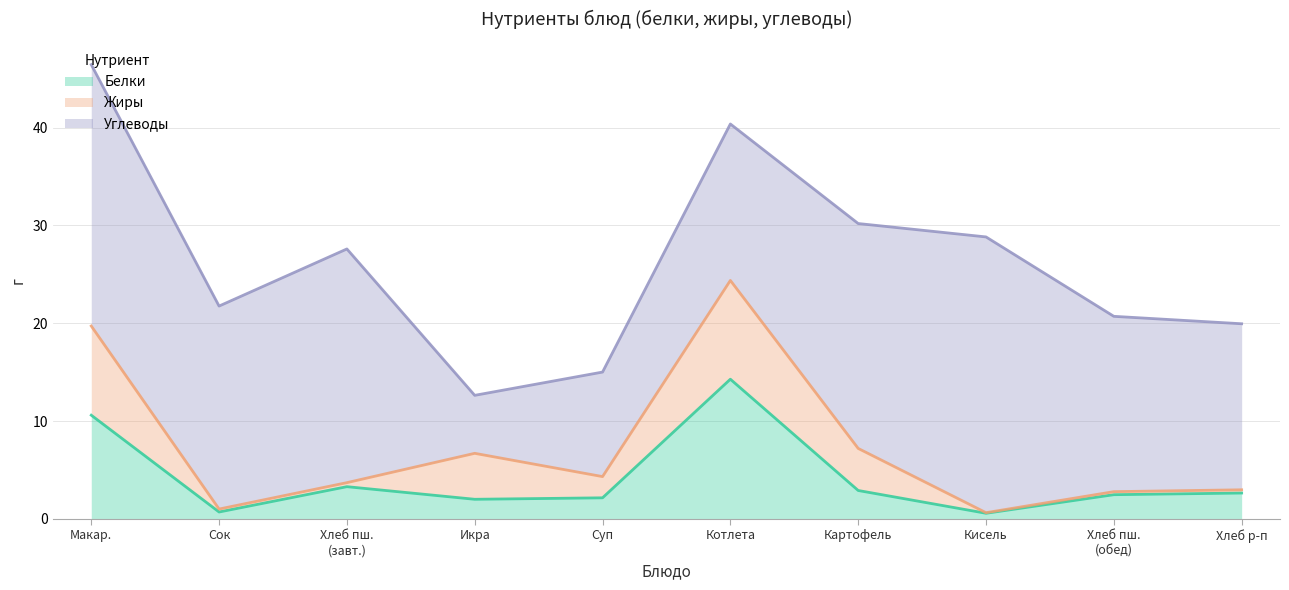

Reading right to left, extract all data points from this chart.

Белки: Хлеб ржано-пшеничный=2.6	Хлеб пшеничный (обед)=2.5	Кисель фруктовый=0.6	Картофель отварной=2.9	Котлета рыбная из минтая=14.3	Суп картофельный с пшеном=2.1	Икра кабачковая=2.0	Хлеб пшеничный (завтрак)=3.3	Сок фруктовый (яблочный)=0.7	Макаронные изделия отварные=10.6
Жиры: Хлеб ржано-пшеничный=0.3	Хлеб пшеничный (обед)=0.3	Кисель фруктовый=0.1	Картофель отварной=4.3	Котлета рыбная из минтая=10.1	Суп картофельный с пшеном=2.2	Икра кабачковая=4.7	Хлеб пшеничный (завтрак)=0.4	Сок фруктовый (яблочный)=0.3	Макаронные изделия отварные=9.1
Углеводы: Хлеб ржано-пшеничный=17.0	Хлеб пшеничный (обед)=17.9	Кисель фруктовый=28.2	Картофель отварной=23.0	Котлета рыбная из минтая=16.0	Суп картофельный с пшеном=10.7	Икра кабачковая=5.9	Хлеб пшеничный (завтрак)=23.9	Сок фруктовый (яблочный)=20.8	Макаронные изделия отварные=26.7